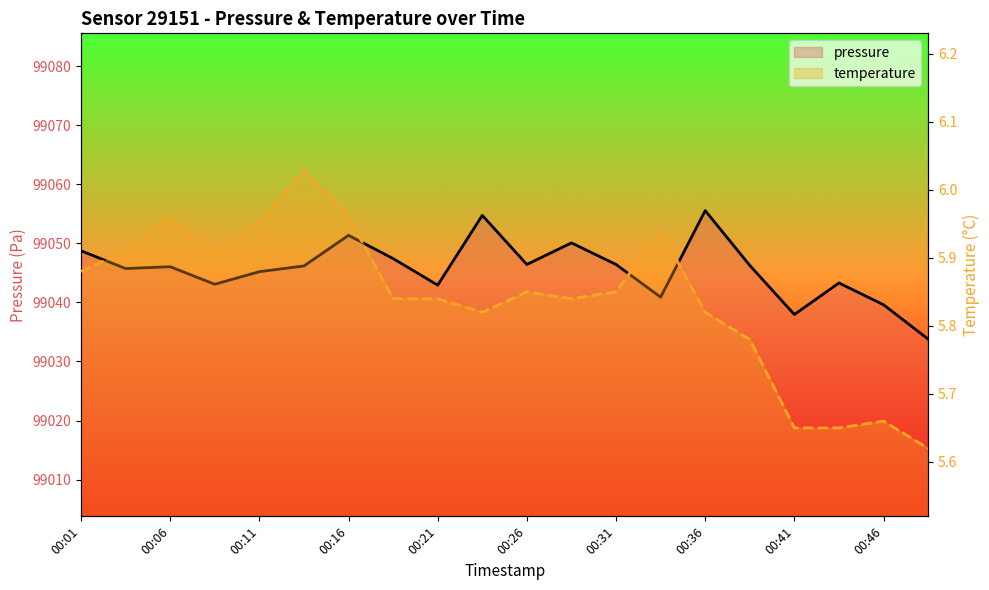

True or false: pressure has a value of 41221.1 at 18.

False